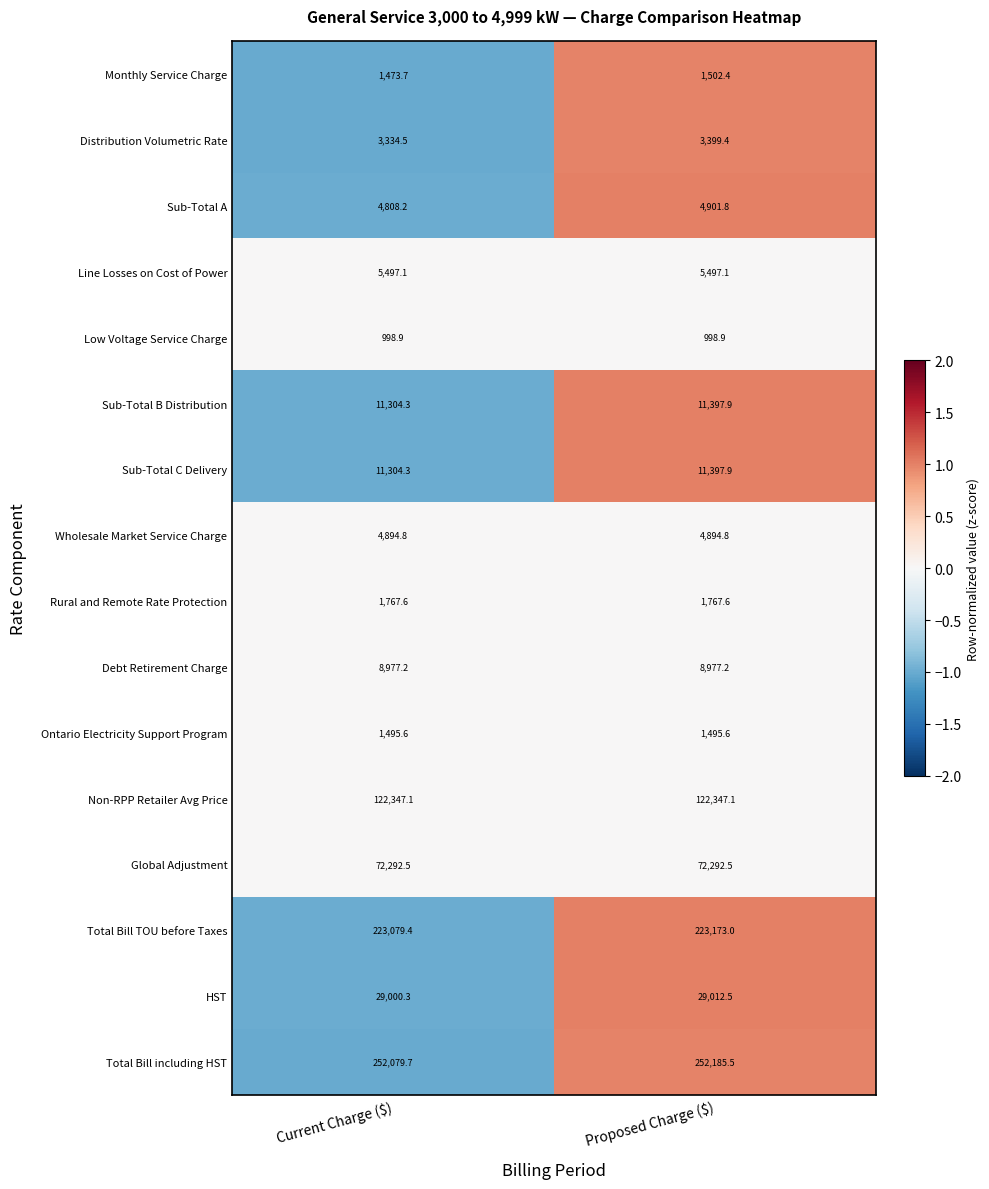

The Sub-Total B Distribution series shows 11397.9 at Proposed Charge ($). True or false?

True